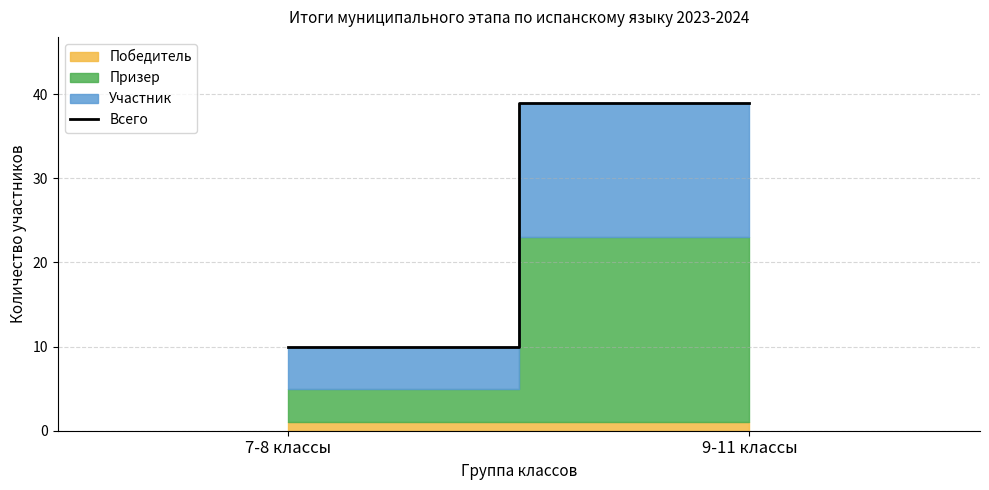

Rank the categories by value from lowest to highest.

7-8 классы, 9-11 классы